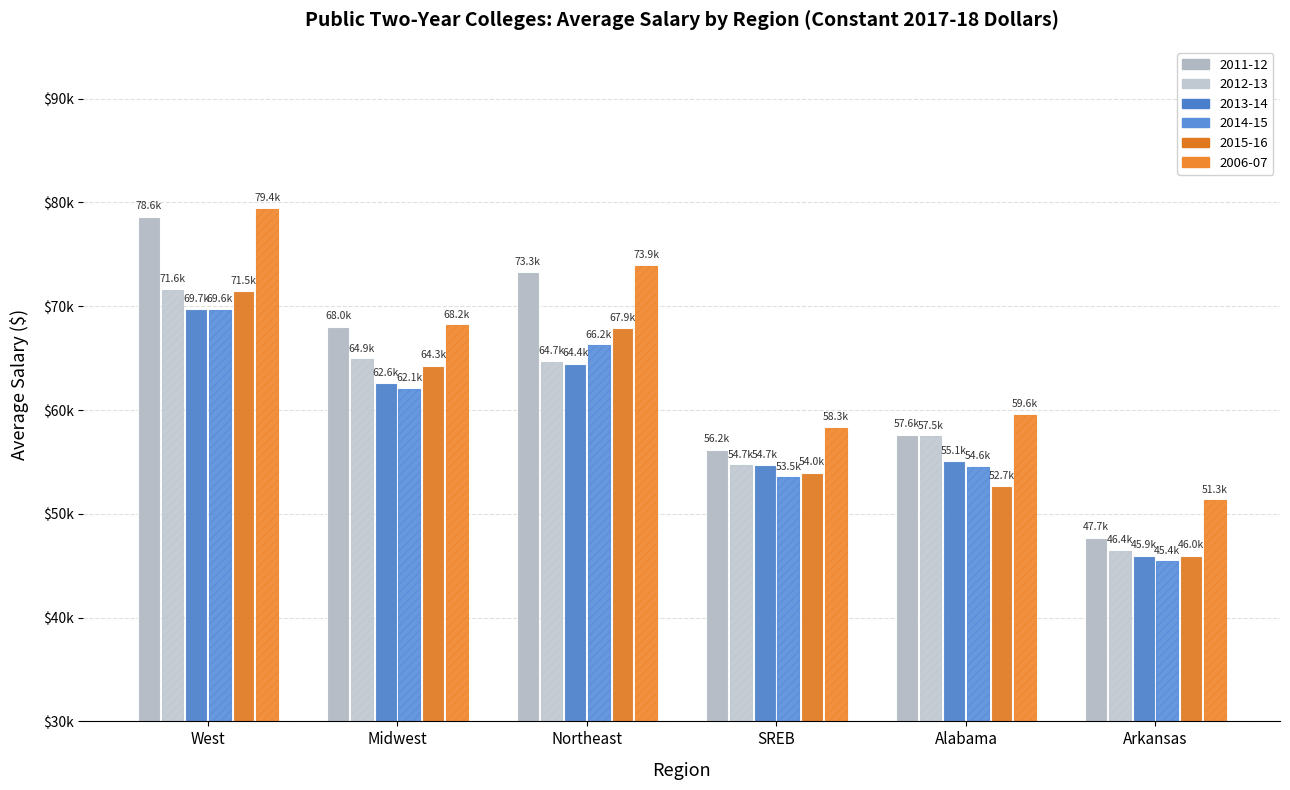

Are the bars grouped side by side (vs. stacked)?

Yes